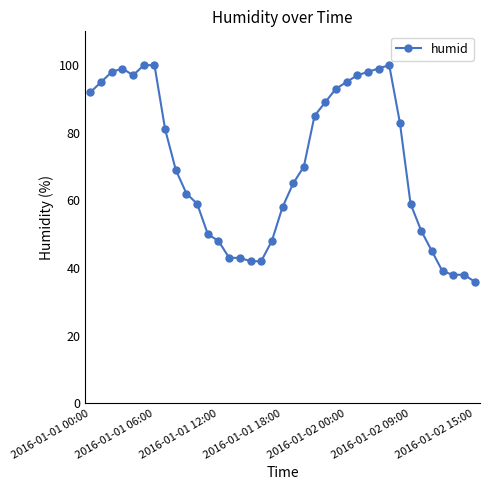

What is the value of the 23rd point from the left?

89